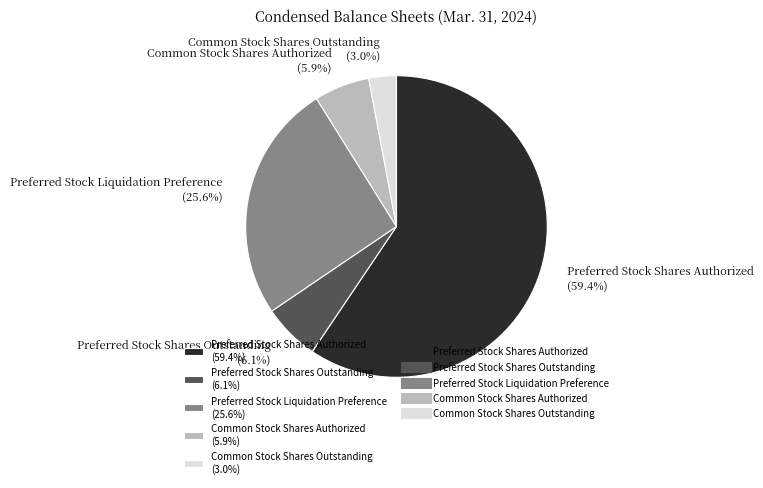

Is it true that Preferred Stock Shares Authorized is 59% of the pie?

True